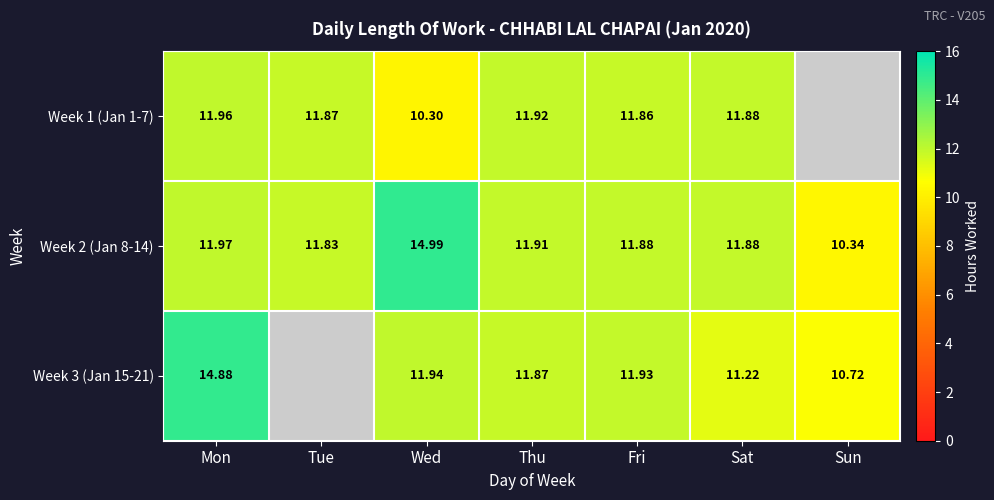

Is the value of Week 1 (Jan 1-7) at Mon greater than the value of Week 2 (Jan 8-14) at Fri?

Yes